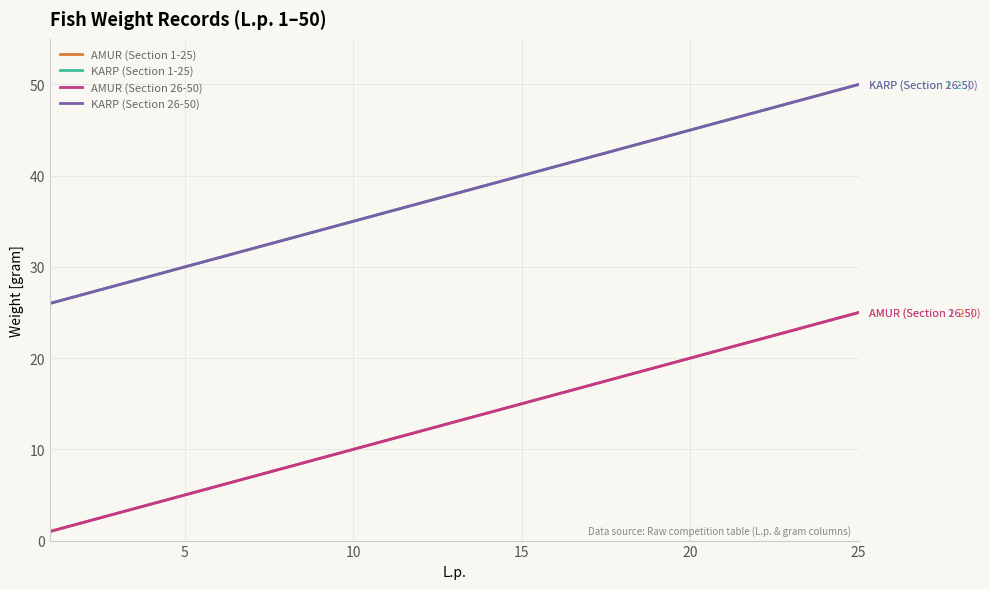

Does the chart have visible grid lines?

Yes